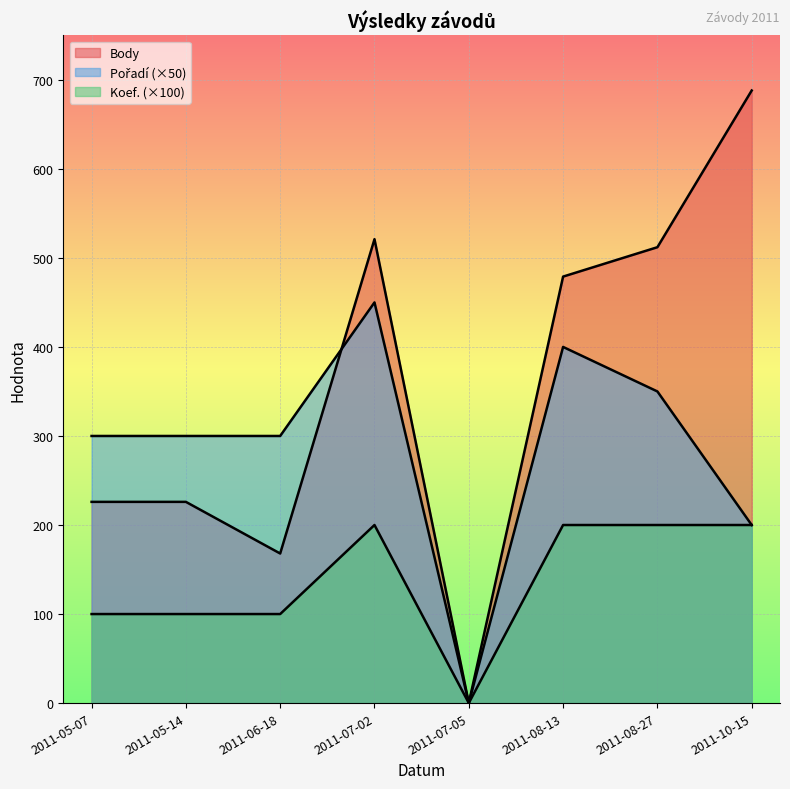

Reading left to right, extract all data points from this chart.

Body: 226	226	168	521	0	479	512	688
Pořadí: 300	300	300	450	0	400	350	200
Koef.: 100	100	100	200	0	200	200	200